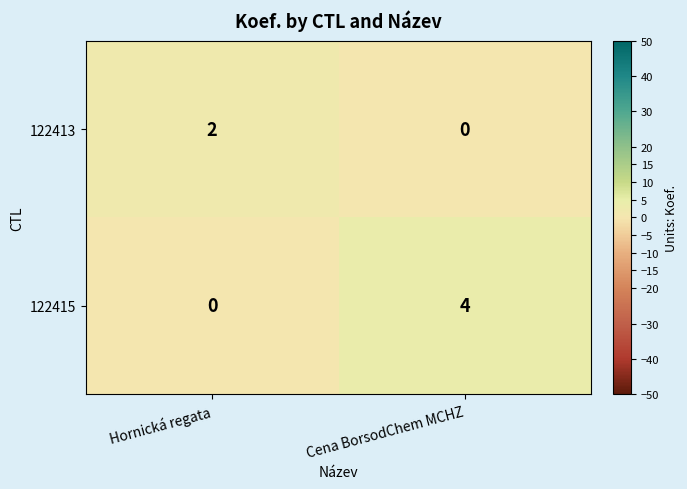

Reading right to left, what are all the values shown in this chart?

122413: Cena BorsodChem MCHZ=0	Hornická regata=2
122415: Cena BorsodChem MCHZ=4	Hornická regata=0